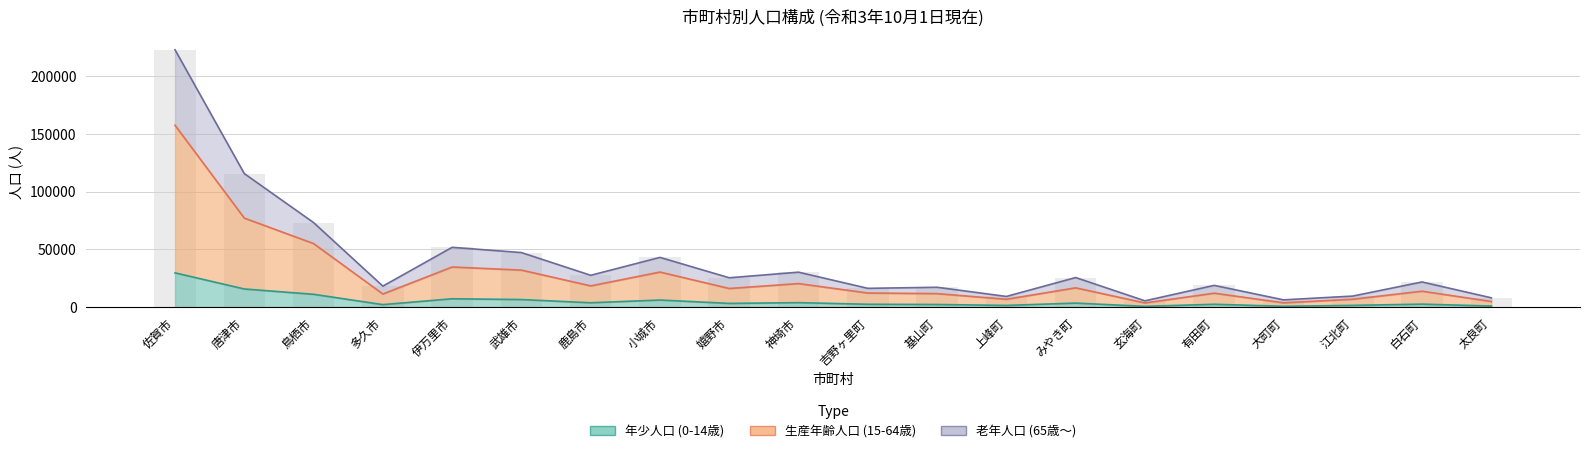

What is the value of the 老年人口 (65歳～) bar at the 16th from the left?

18764